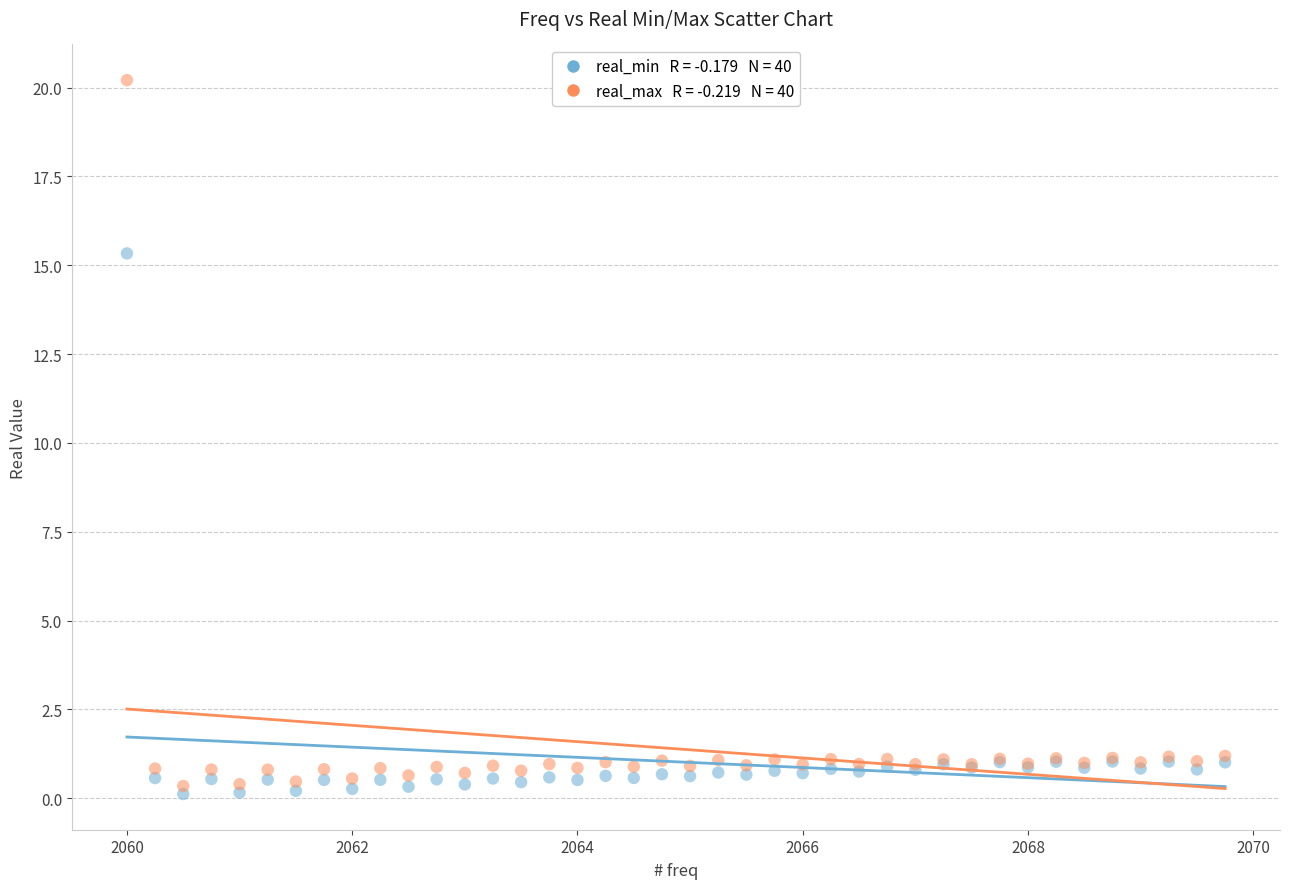

Across all series, what Y value is closest to 10?

15.3